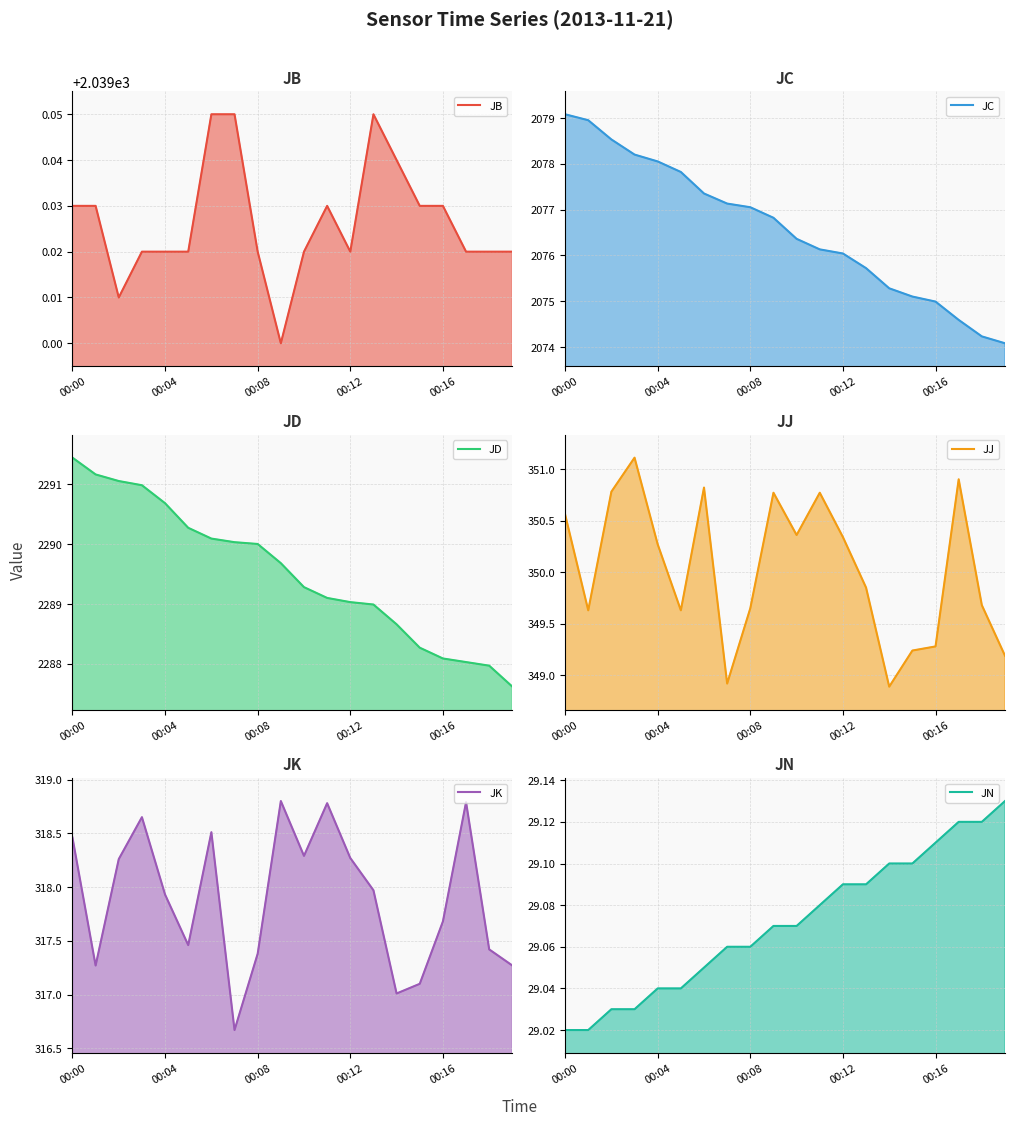

Rank the series by their maximum value, from lowest to highest.

JN, JK, JJ, JB, JC, JD